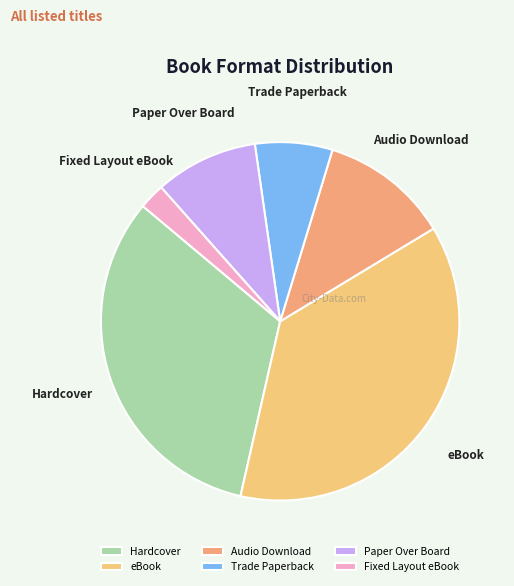

What is the largest slice in the pie chart?

eBook